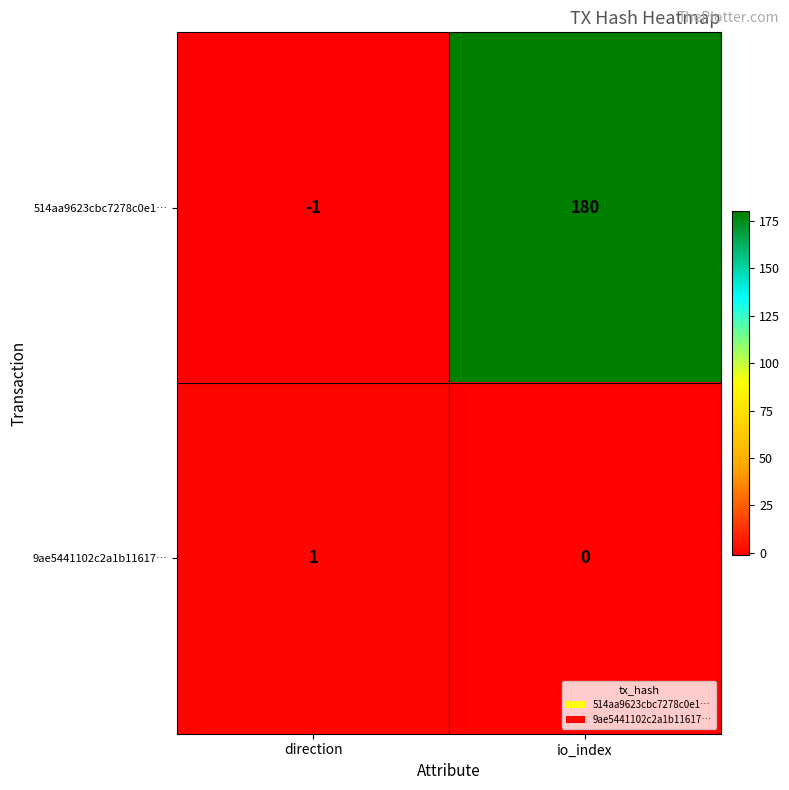

Reading right to left, list all the values displayed in this chart.

514aa9623cbc7278c0e1…: io_index=180	direction=-1
9ae5441102c2a1b11617…: io_index=0	direction=1